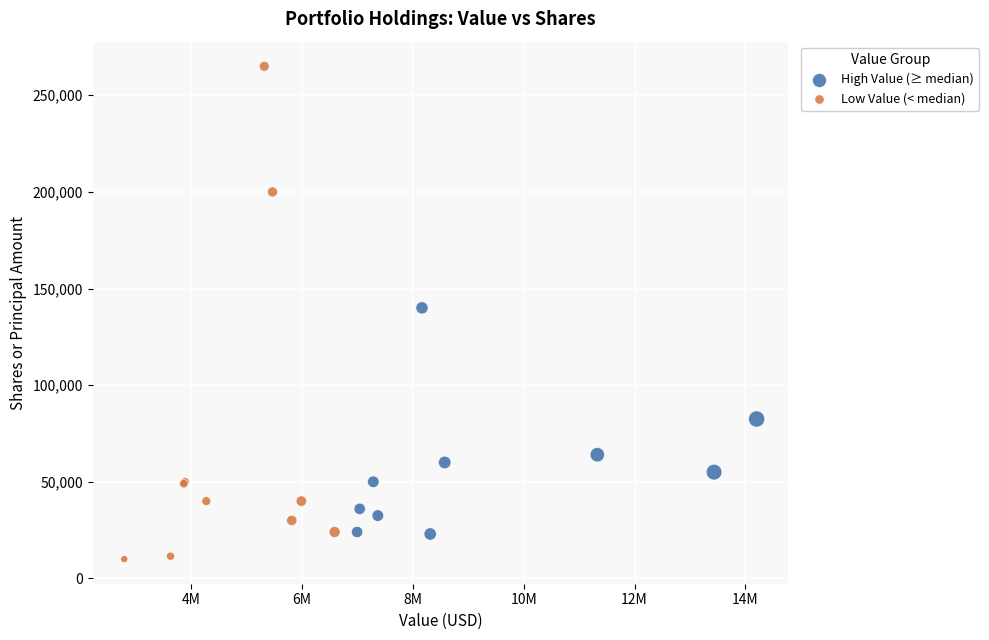

Which series has the largest Y range (max minus min)?

Low Value (< median)